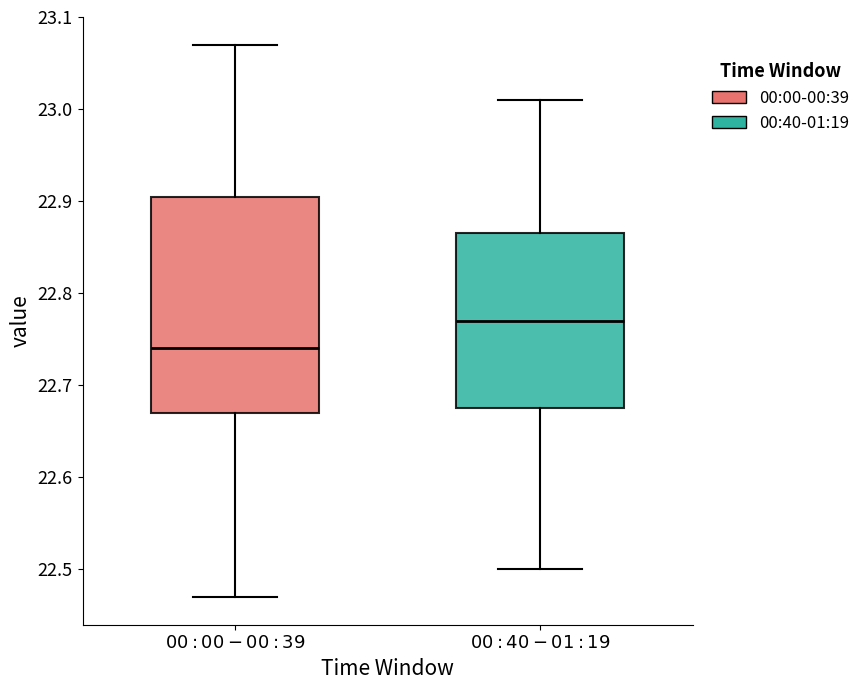

Which box is the tallest, from its lower edge to its upper edge?

$00:00-00:39$